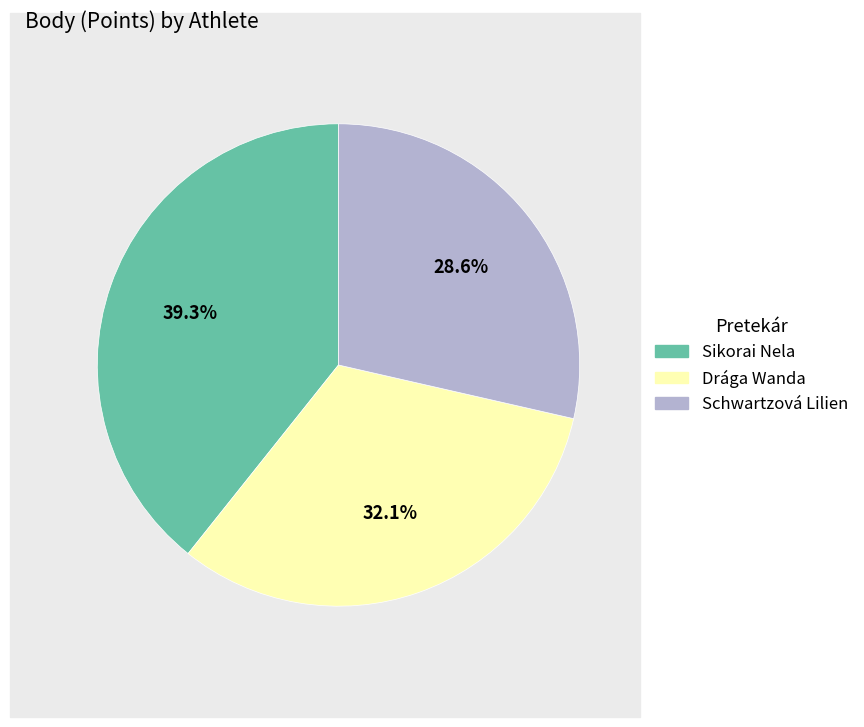

To the nearest percent, what is the combined percentage of Schwartzová Lilien and Sikorai Nela?

68%